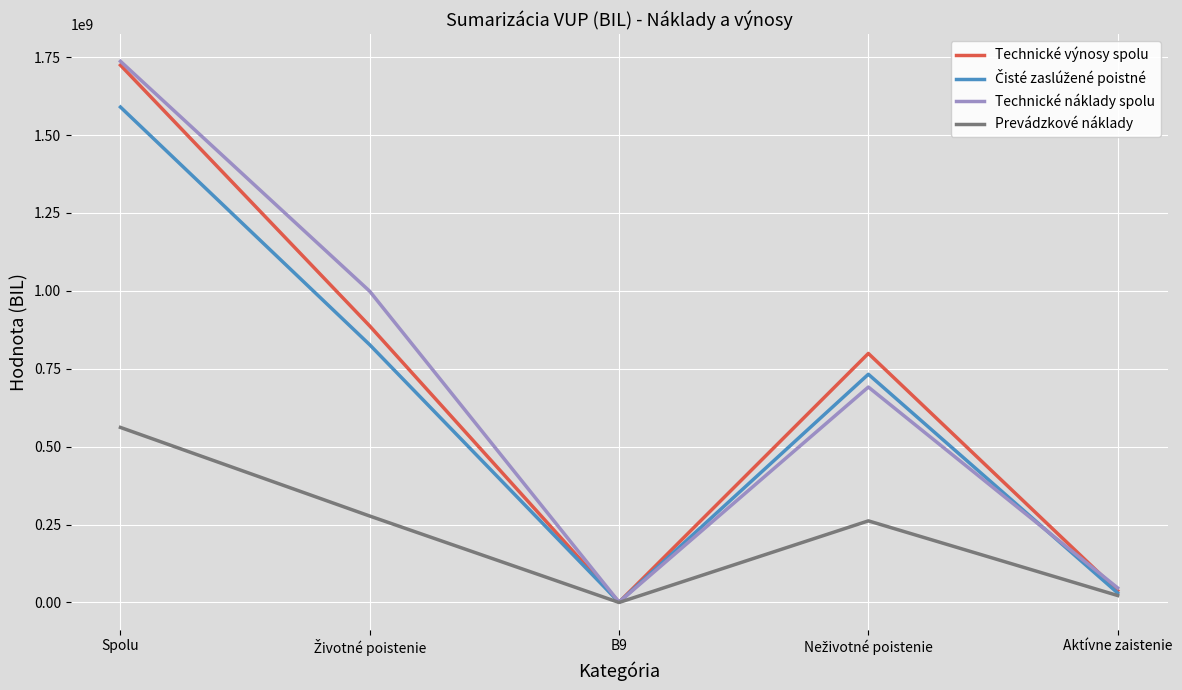

What value does the Technické náklady spolu series have at Spolu?

1736525490